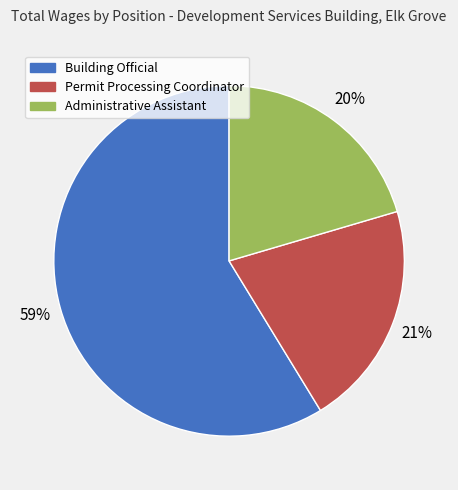

Which has a higher value, Building Official or Permit Processing Coordinator?

Building Official